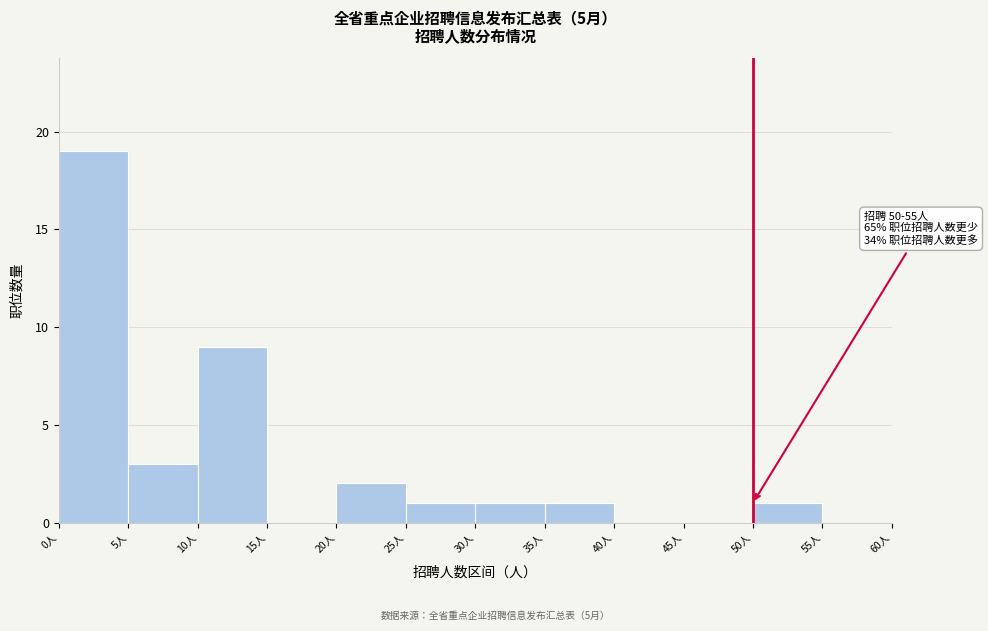

Which range on the x-axis has the tallest bar?

0 to 5